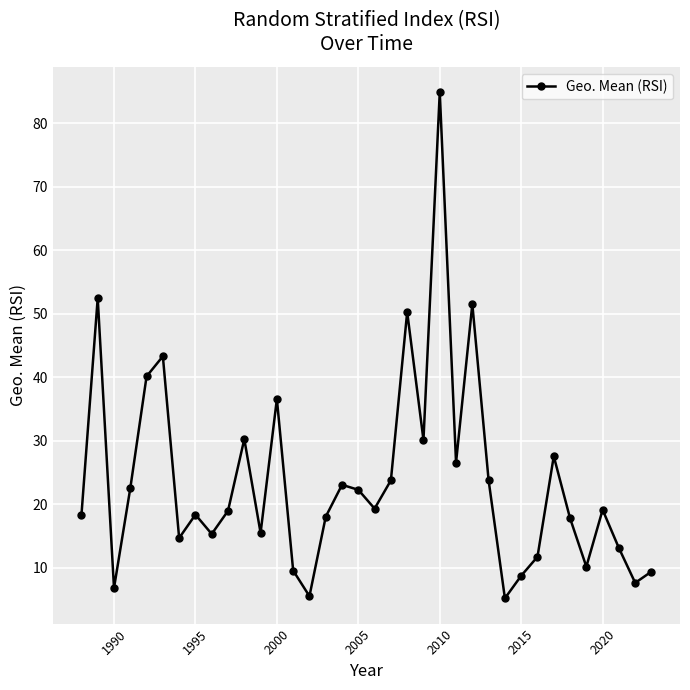

How many interior local valleys (lower than both neighbors) does the data have?

11